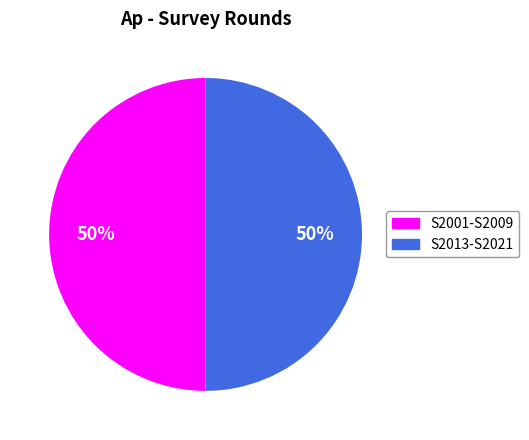

To the nearest percent, what is the average slice percentage?

50%